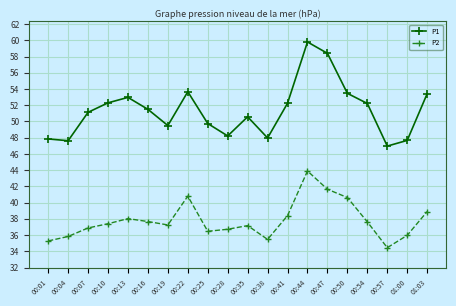

Where does the P1 series first go above 51?

00:07